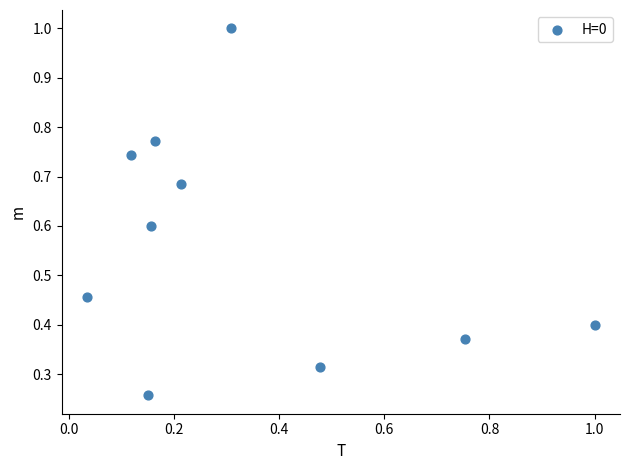

What is the range of X values (max minus min)?

1.0